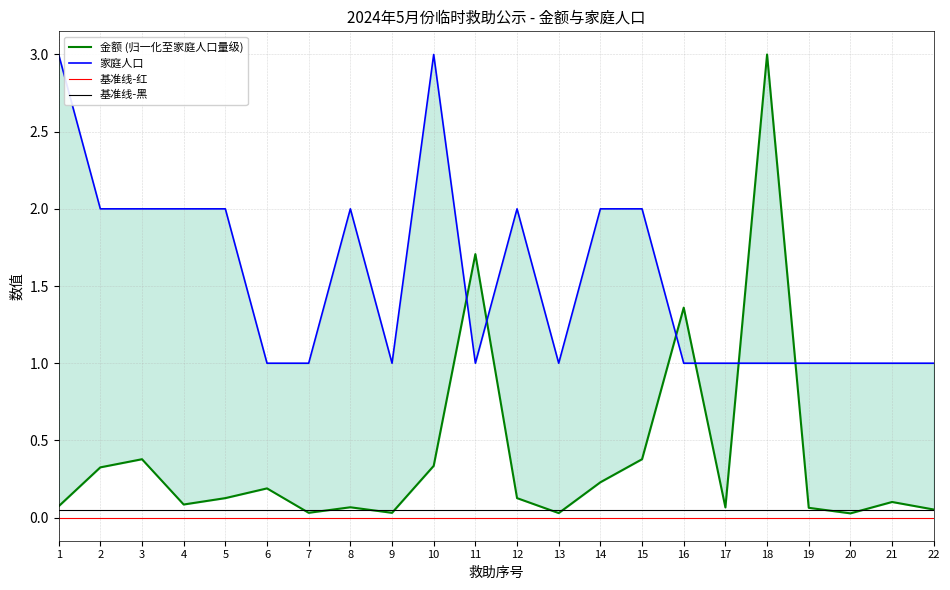

True or false: 家庭人口 and 基准线-黑 cross at least once.

False